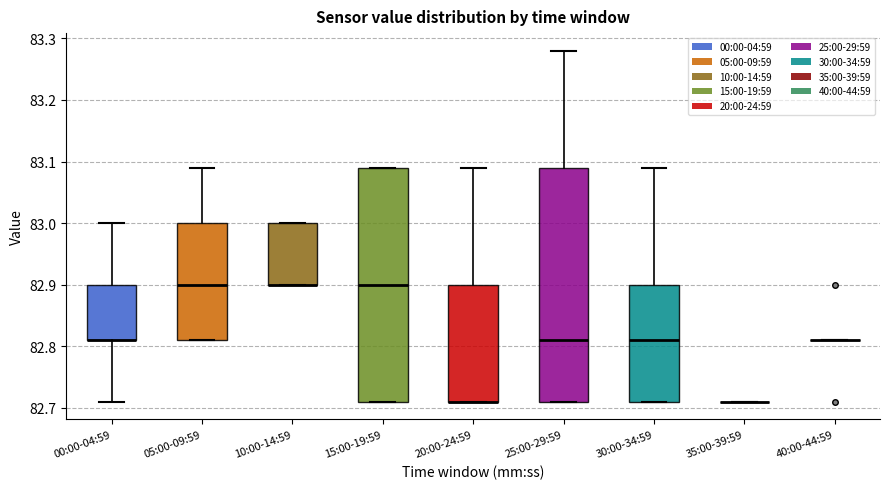

Reading left to right, read every box against the y-axis: the position of its median line, the range the box covers, and the ends of its whiskers. The values are not printed on the chart, so give them approximately, as read against the axis.

00:00-04:59: median 82.81 (drawn on the box's lower edge), box 82.81 to 82.90, whiskers 82.71 to 83.00
05:00-09:59: median 82.90, box 82.81 to 83.00, whiskers 82.81 to 83.09
10:00-14:59: median 82.90 (drawn on the box's lower edge), box 82.90 to 83.00, whiskers 82.90 to 83.00
15:00-19:59: median 82.90, box 82.71 to 83.09, whiskers 82.71 to 83.09
20:00-24:59: median 82.71 (drawn on the box's lower edge), box 82.71 to 82.90, whiskers 82.71 to 83.09
25:00-29:59: median 82.81, box 82.71 to 83.09, whiskers 82.71 to 83.28
30:00-34:59: median 82.81, box 82.71 to 82.90, whiskers 82.71 to 83.09
35:00-39:59: box collapsed to a line at 82.71, whiskers 82.71 to 82.71
40:00-44:59: box collapsed to a line at 82.81, whiskers 82.81 to 82.81